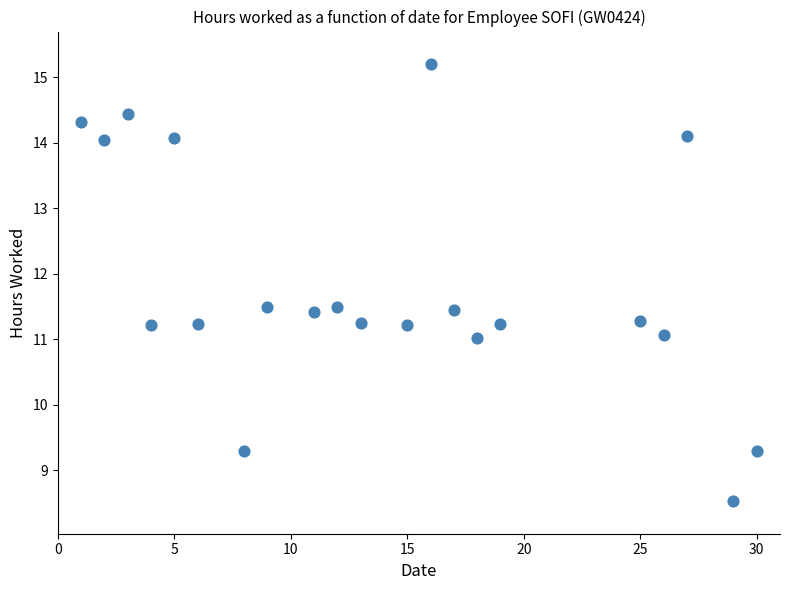

What is the range of X values (max minus min)?

29.0